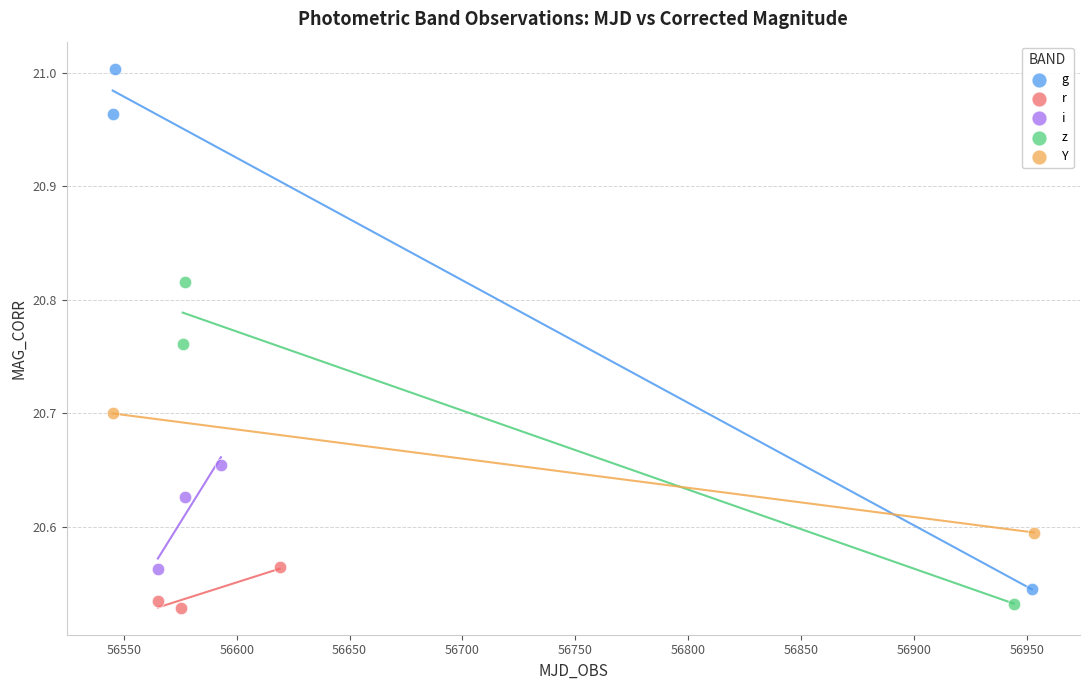

What are all the series names shown in the legend?

g, r, i, z, Y